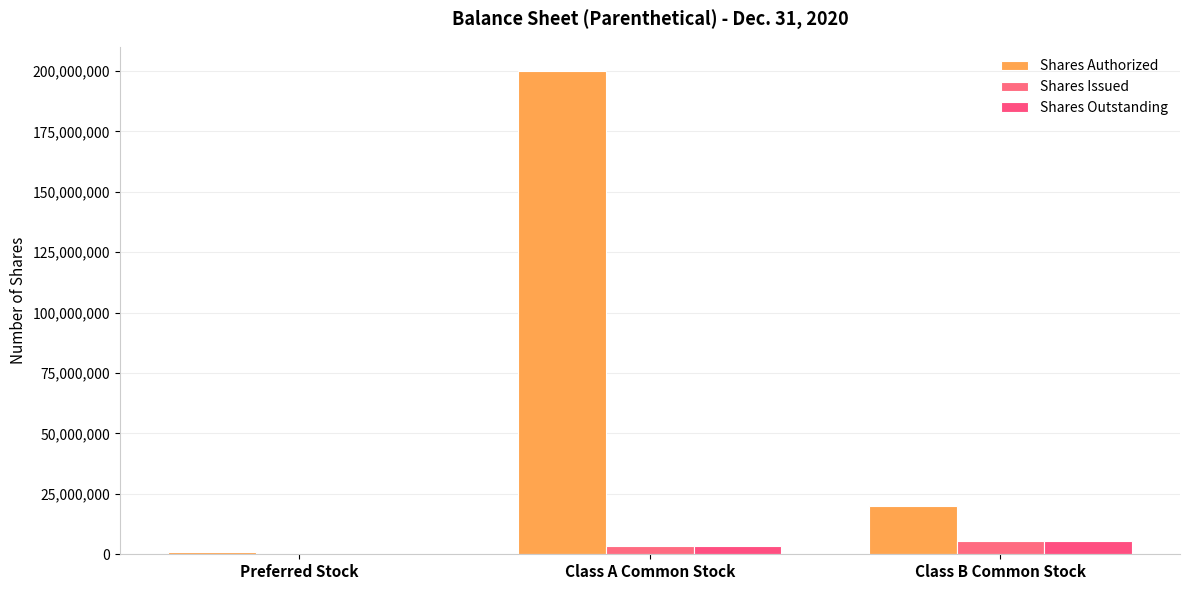

How many distinct data groups are displayed?

3